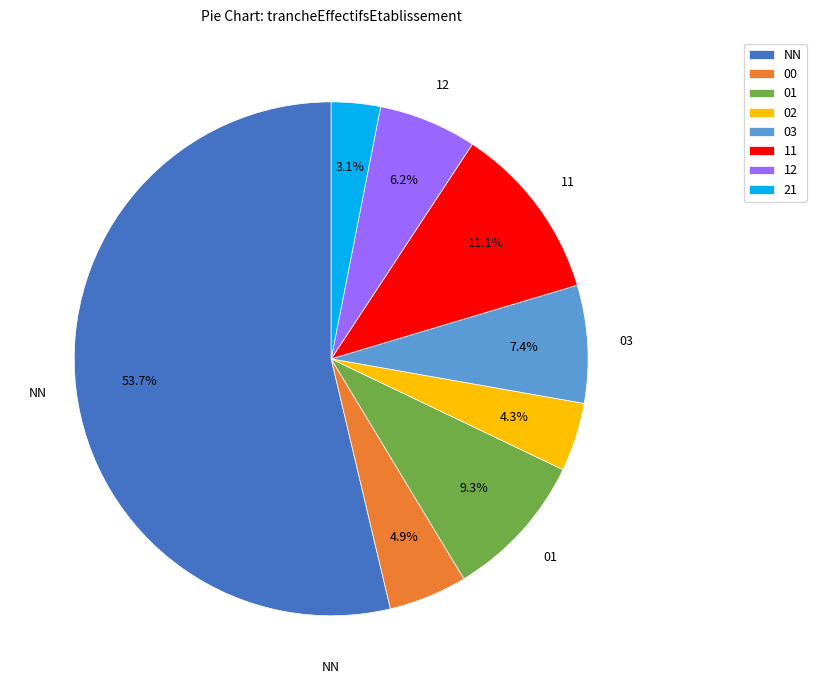

What percentage is NOT represented by 03?

92.6%